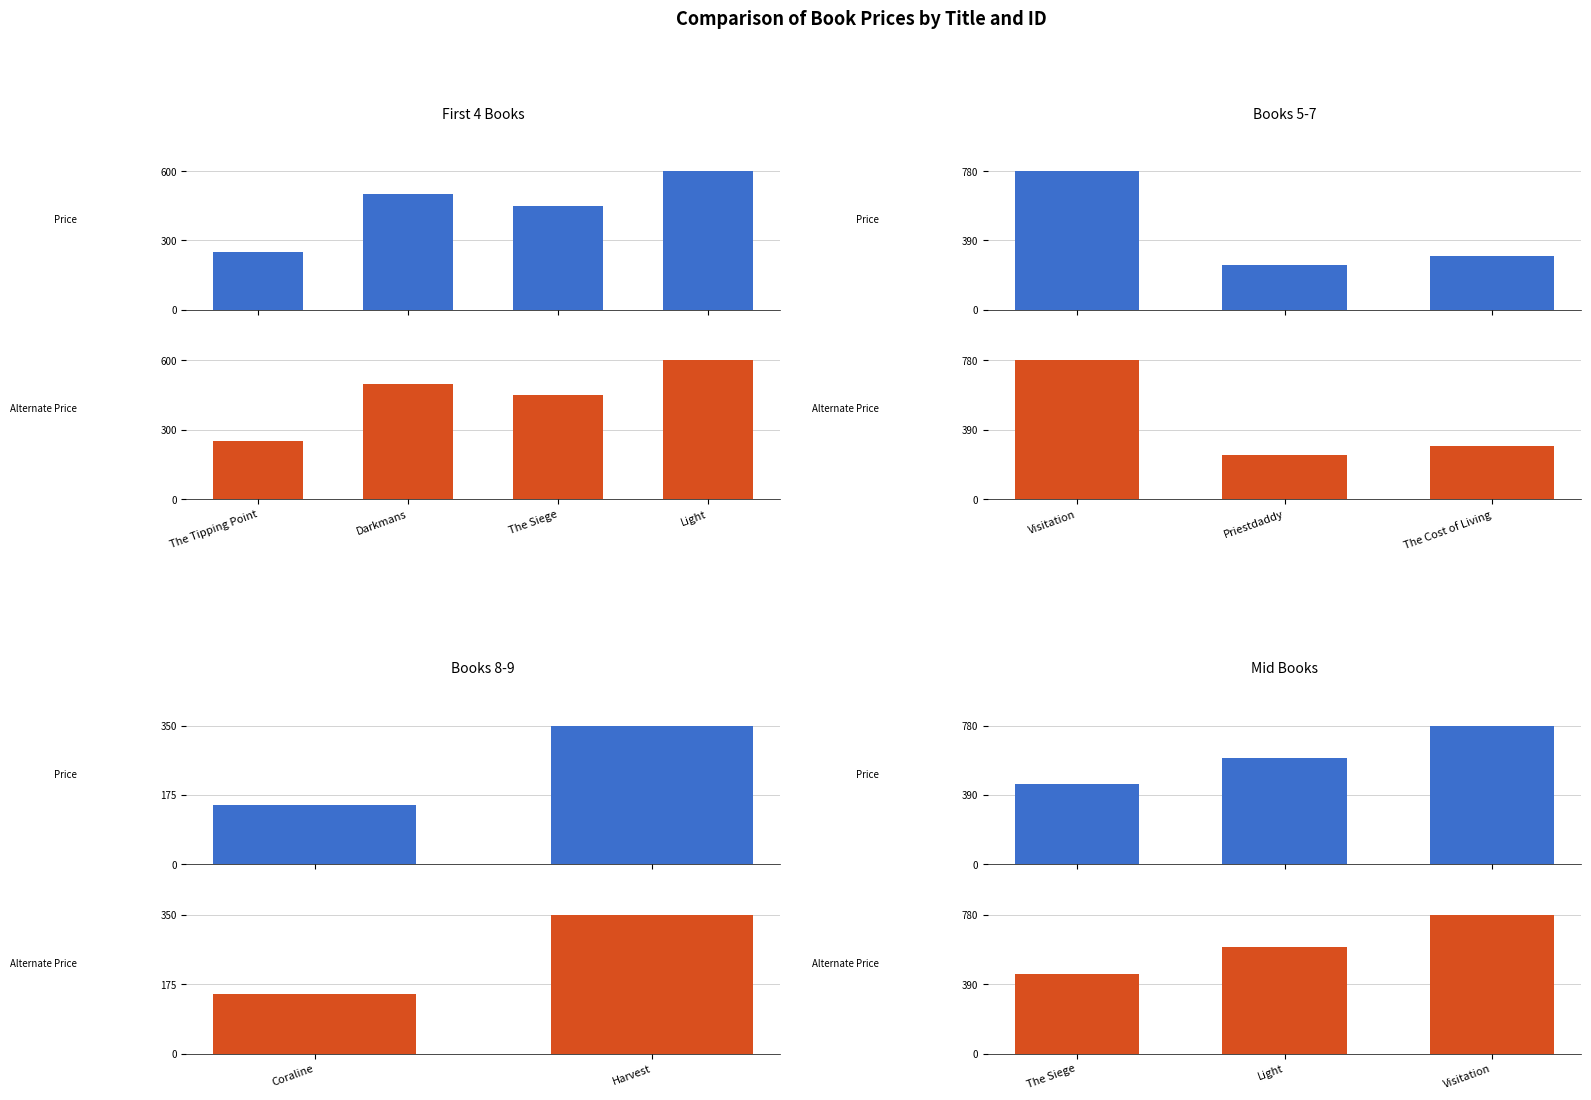

What is the maximum value shown in the chart?

780